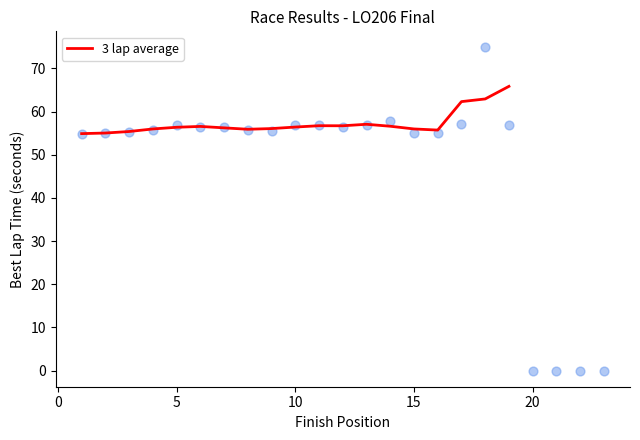

What is the highest value of the 3 lap average series?

65.9